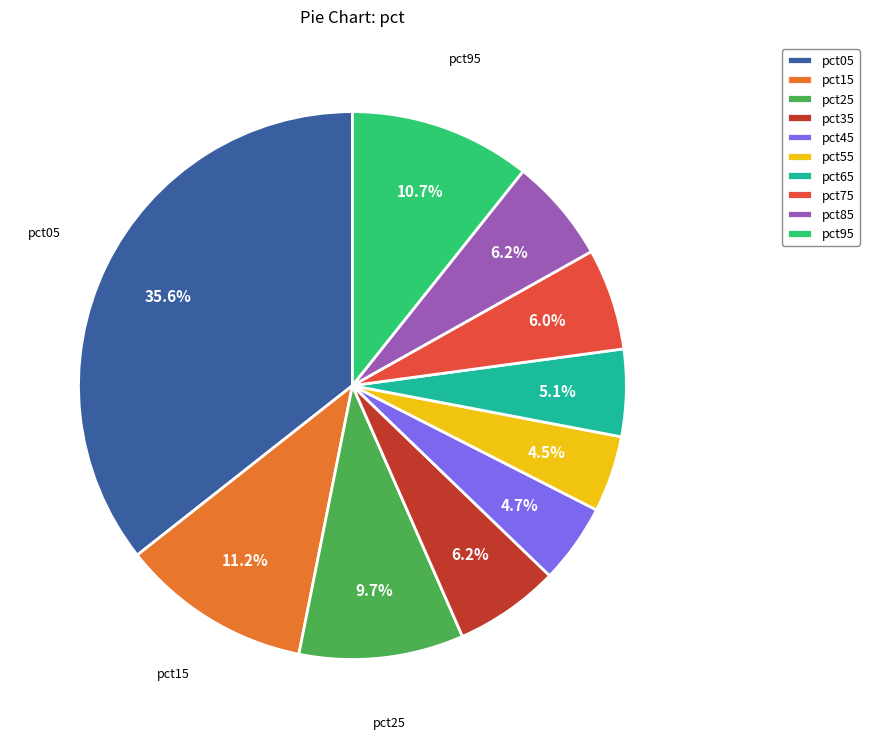

Which category has the biggest portion of the pie?

pct05